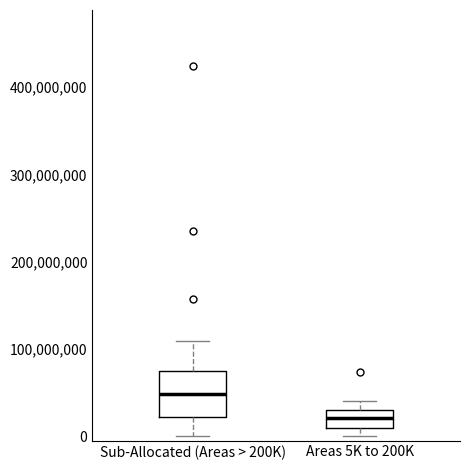

Which box has the highest median line?

Sub-Allocated (Areas > 200K)